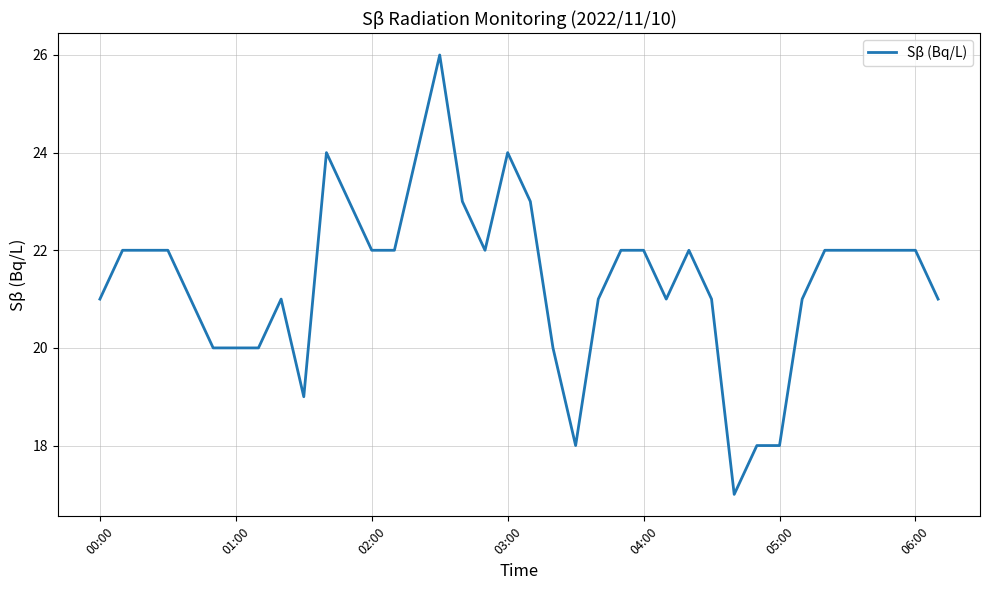

True or false: the data has more than 1 interior local peaks.

True